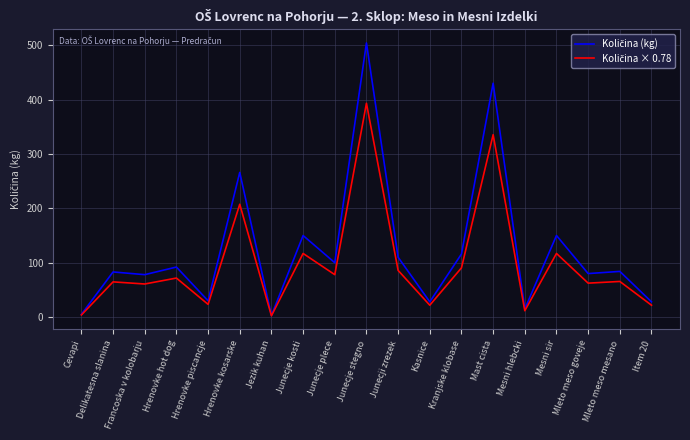

What is the spread (max minus min) of values at Junecje stegno?

110.9